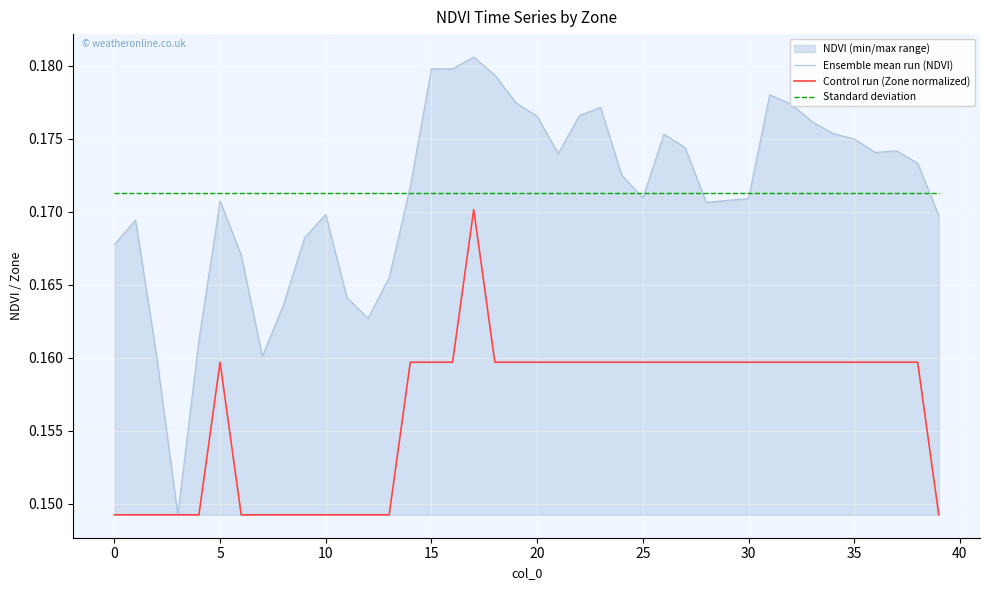

The Ensemble mean run (NDVI) series shows 0.2 at 17. True or false?

True